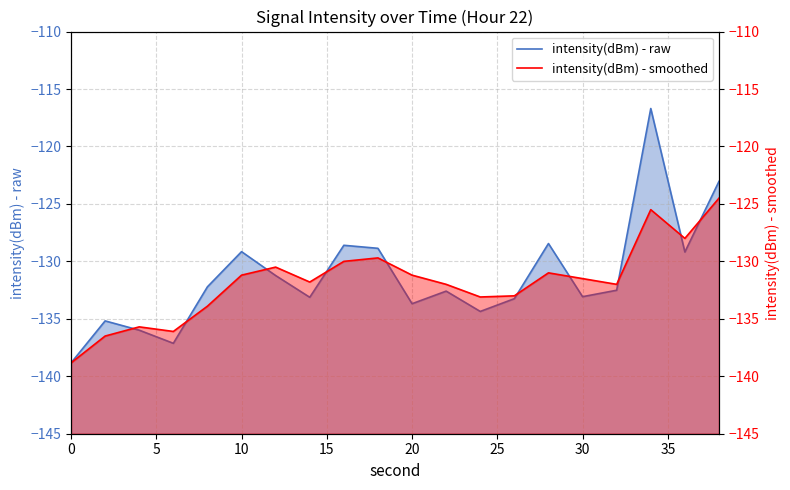

True or false: intensity(dBm) - raw has a value of -228.1 at 11.

False